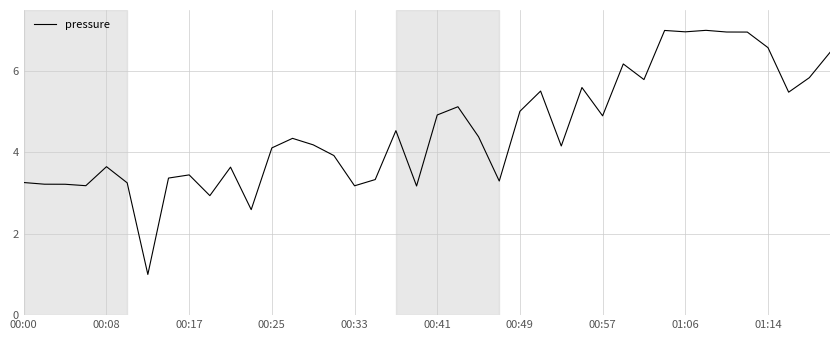

What is the difference between the maximum and minimum values?

6.0